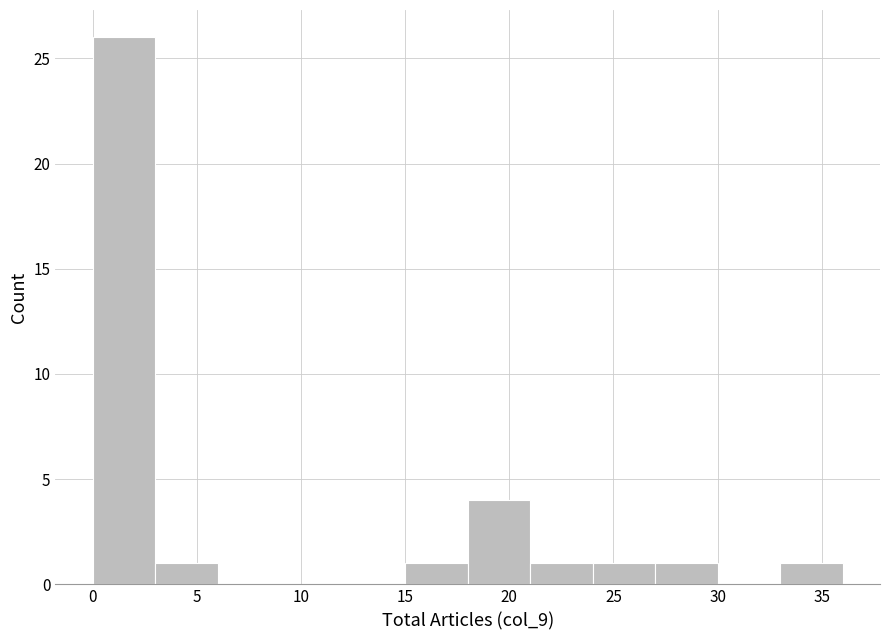

Which range on the x-axis has the tallest bar?

0 to 3